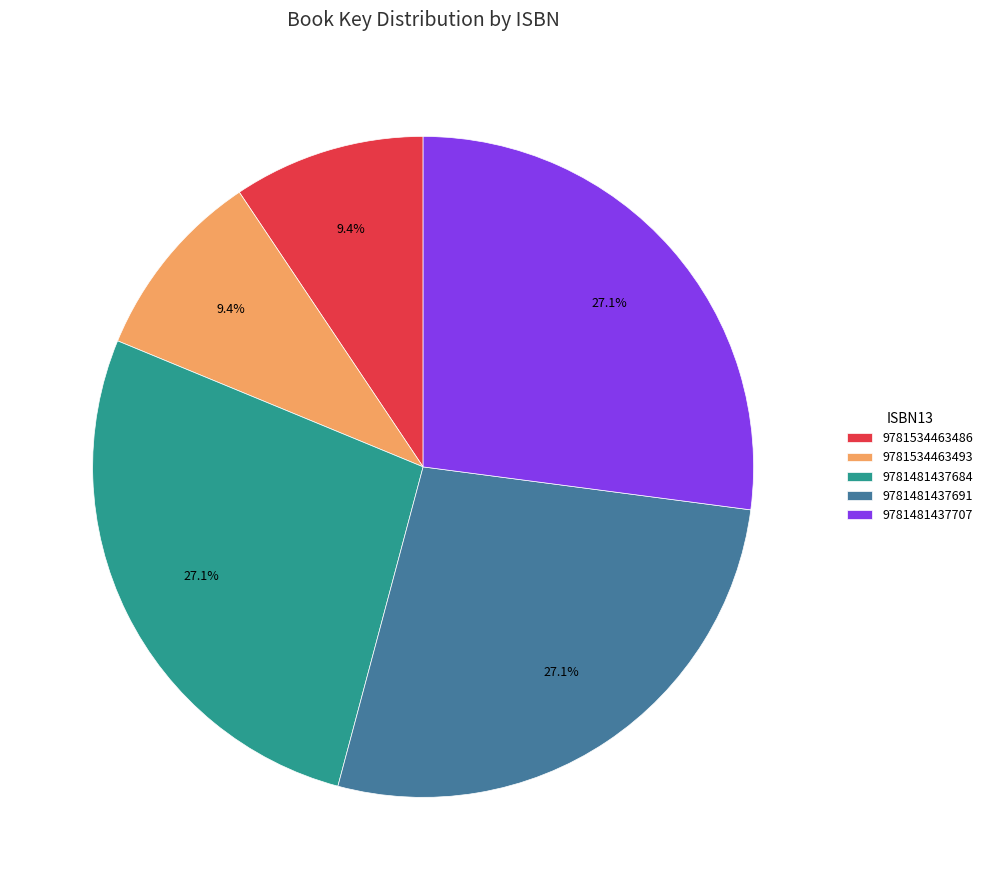

Between 9781481437684 and 9781534463493, which is larger?

9781481437684